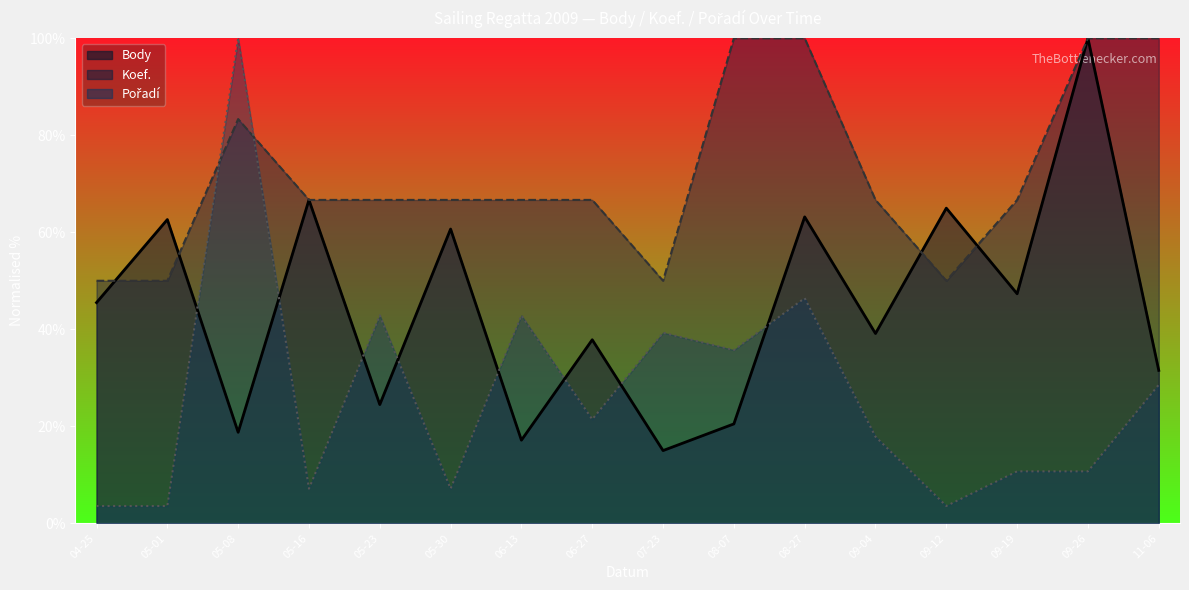

What value does the Koef. series have at 08-27?

100.0